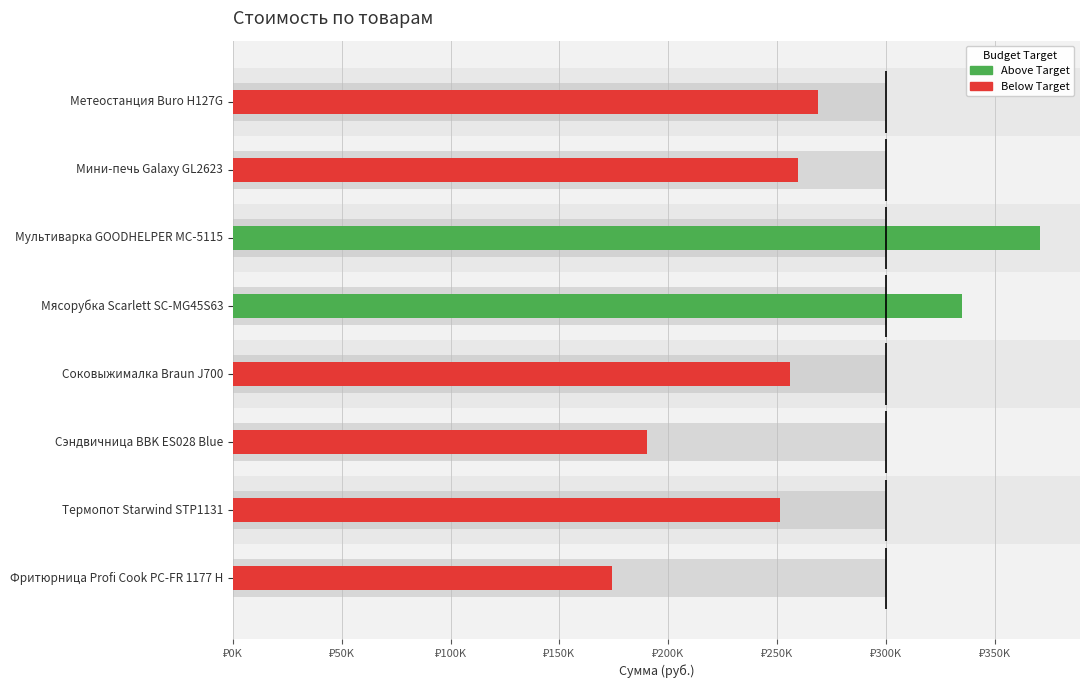

What is the minimum value shown in the chart?

174224